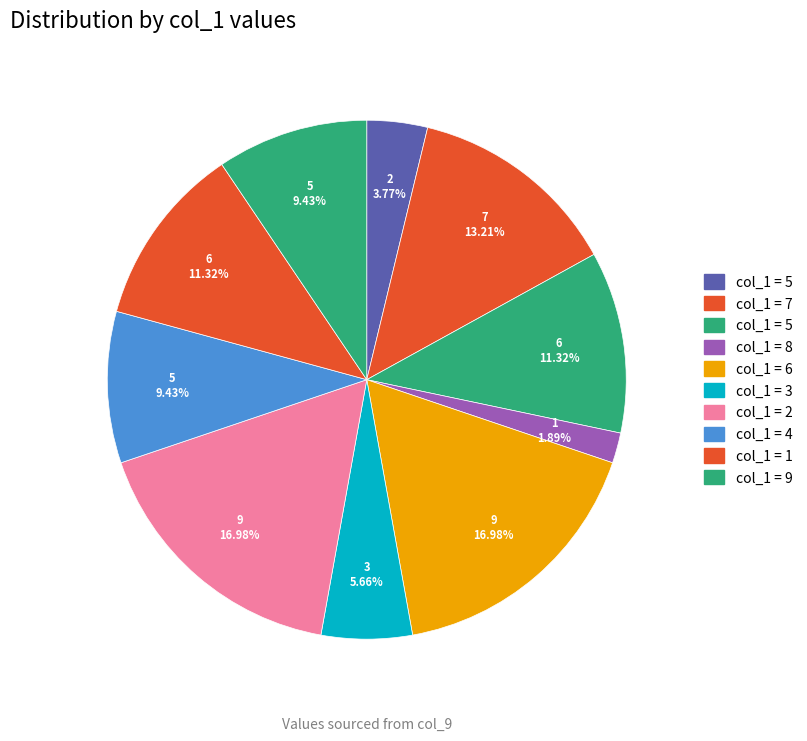

How many slices are in this pie chart?

10